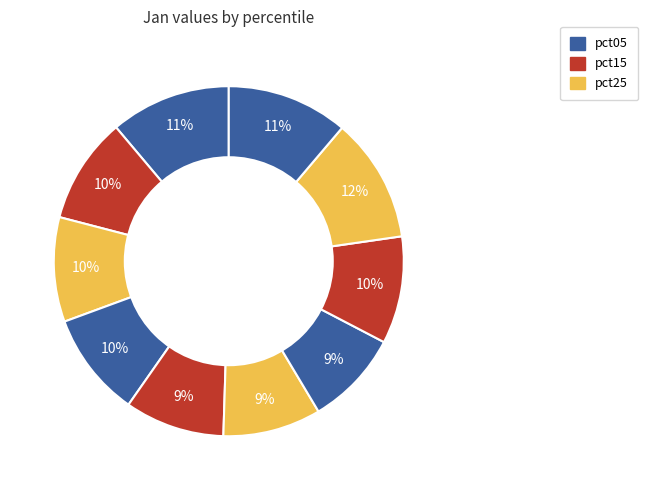

How many slices are in this pie chart?

10